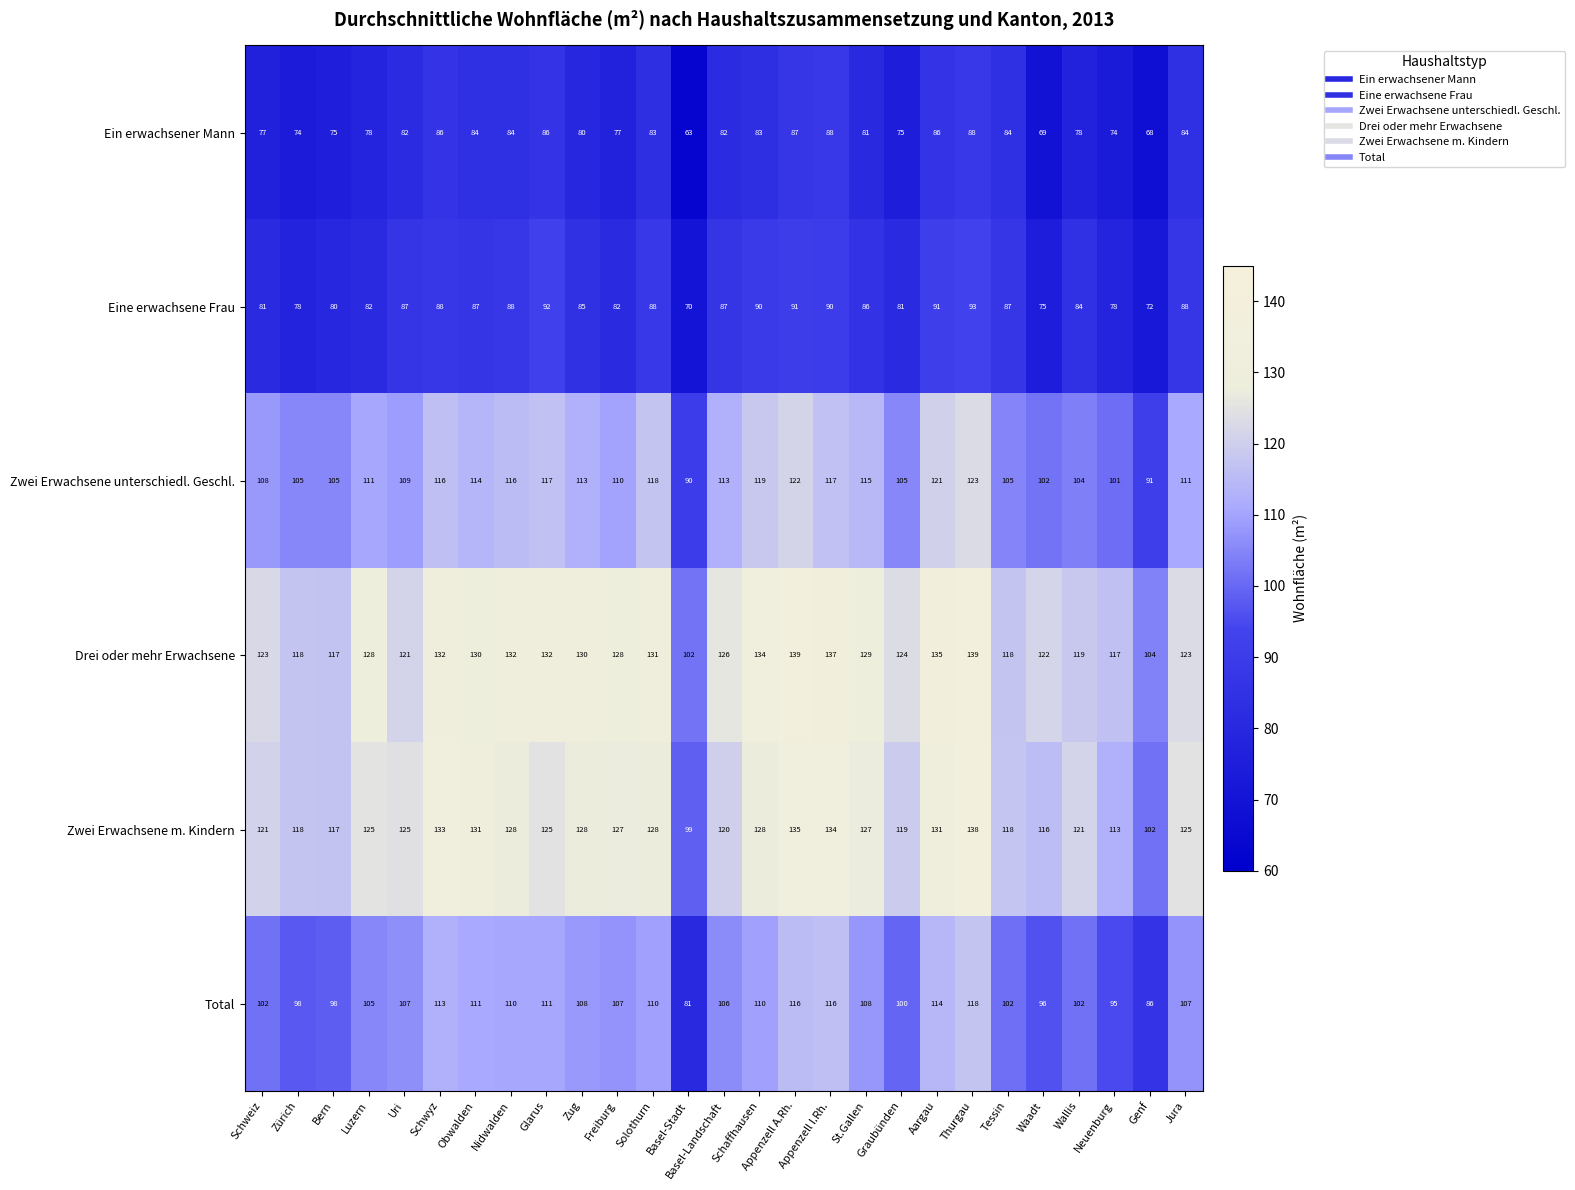

What is the difference between the maximum and minimum values in the Ein erwachsener Mann series?

25